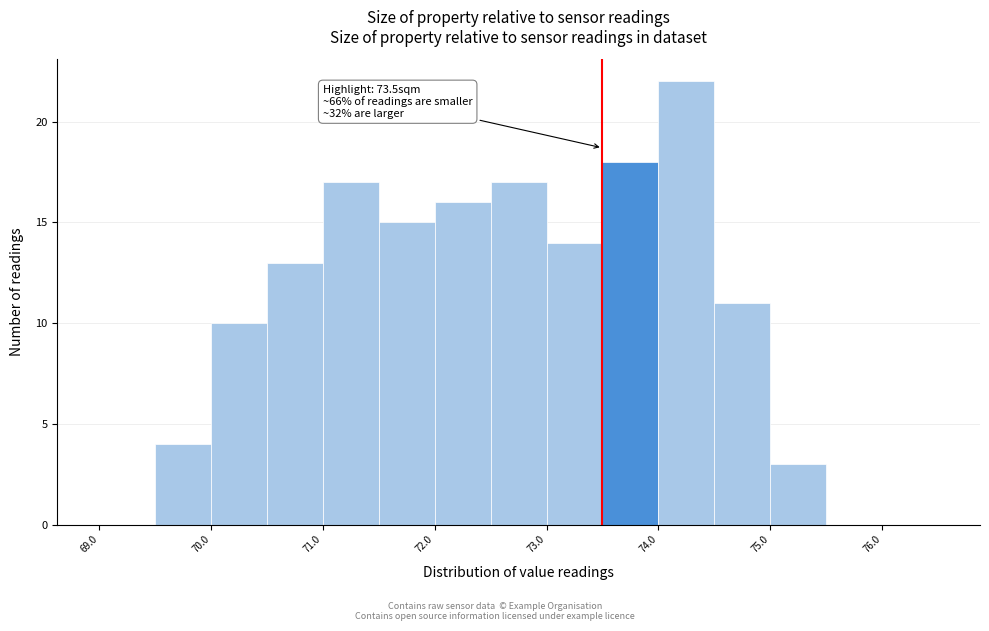

Over which range of the x-axis is the bar tallest?

74.0 to 74.5